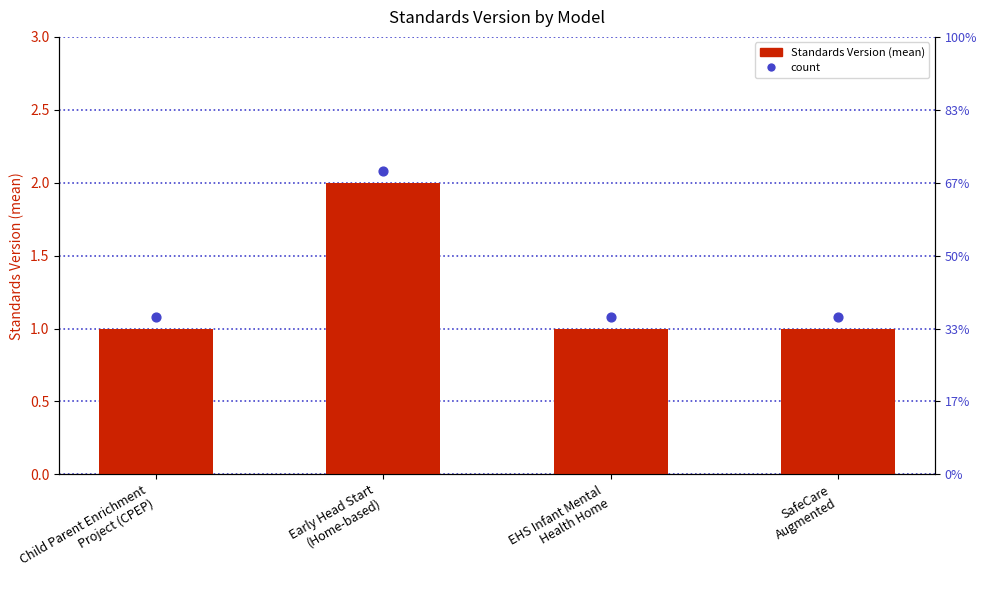

What is the ratio of the value at Early Head Start
(Home-based) to the value at Child Parent Enrichment
Project (CPEP)?

2.0